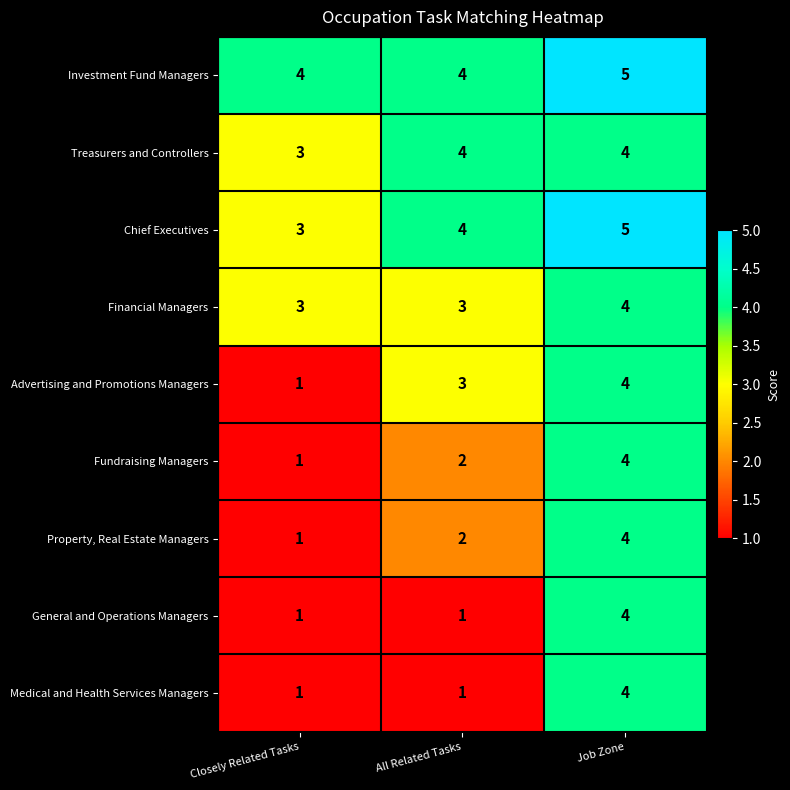

Which category has the highest value across all series?

Job Zone